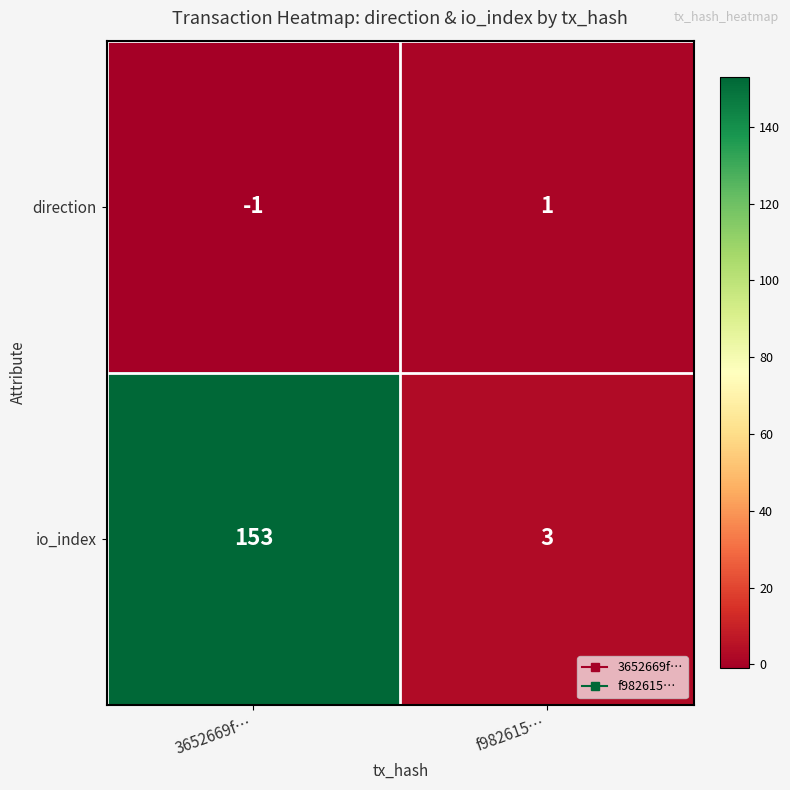

List the series in order of their overall mean, lowest first.

direction, io_index